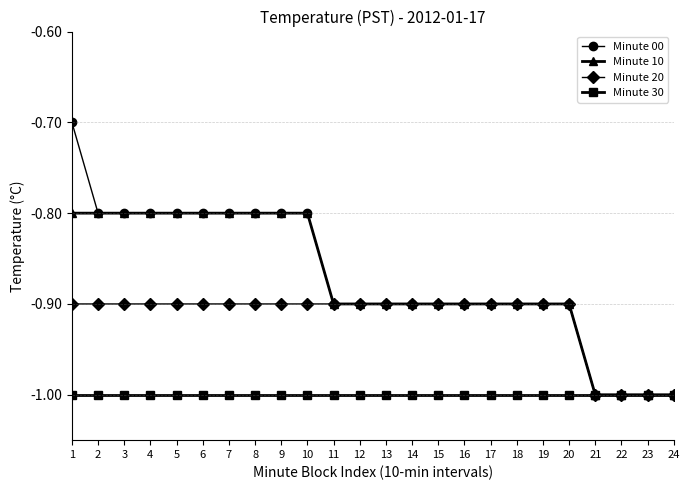

At which category is the sum across all series the highest?

1